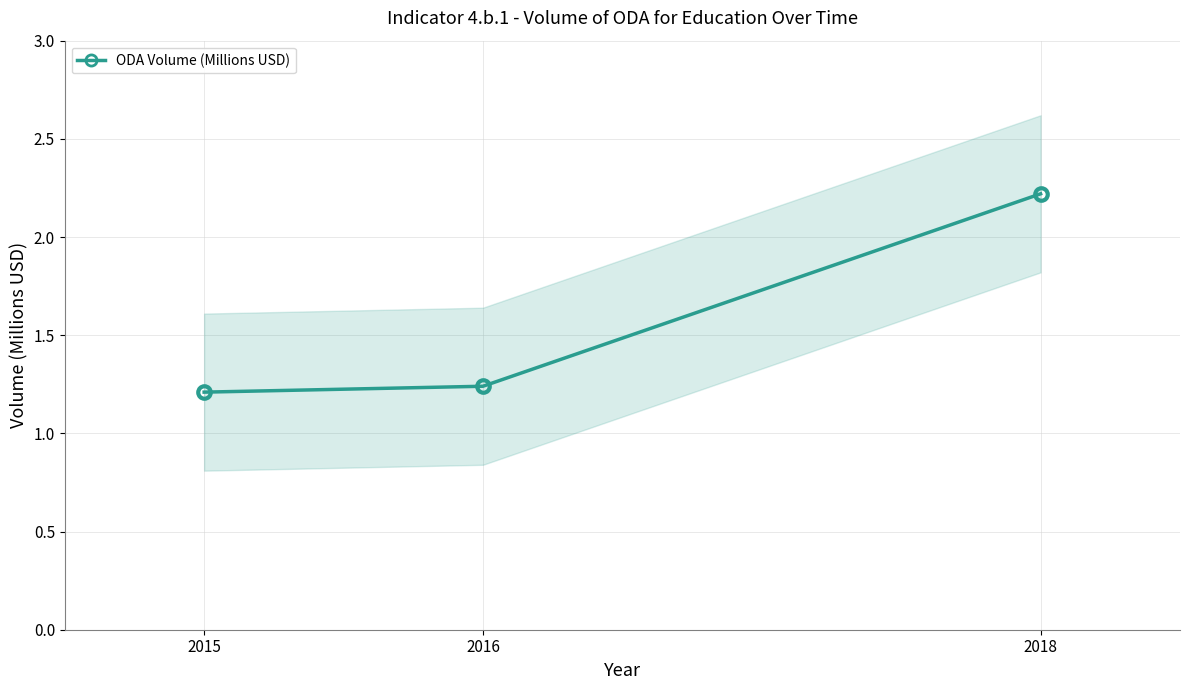

List the labels in order of value, smallest first.

2015, 2016, 2018